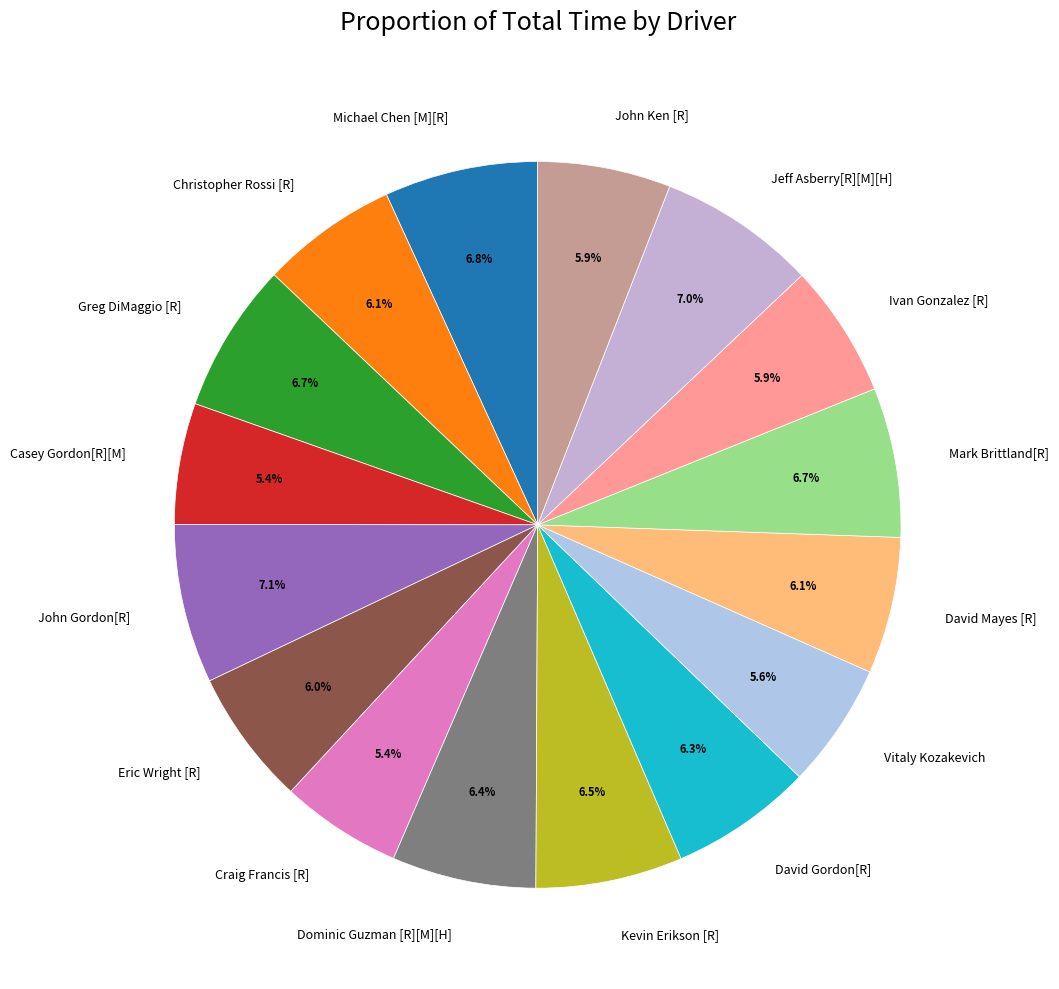

Count the number of slices in the pie.

16